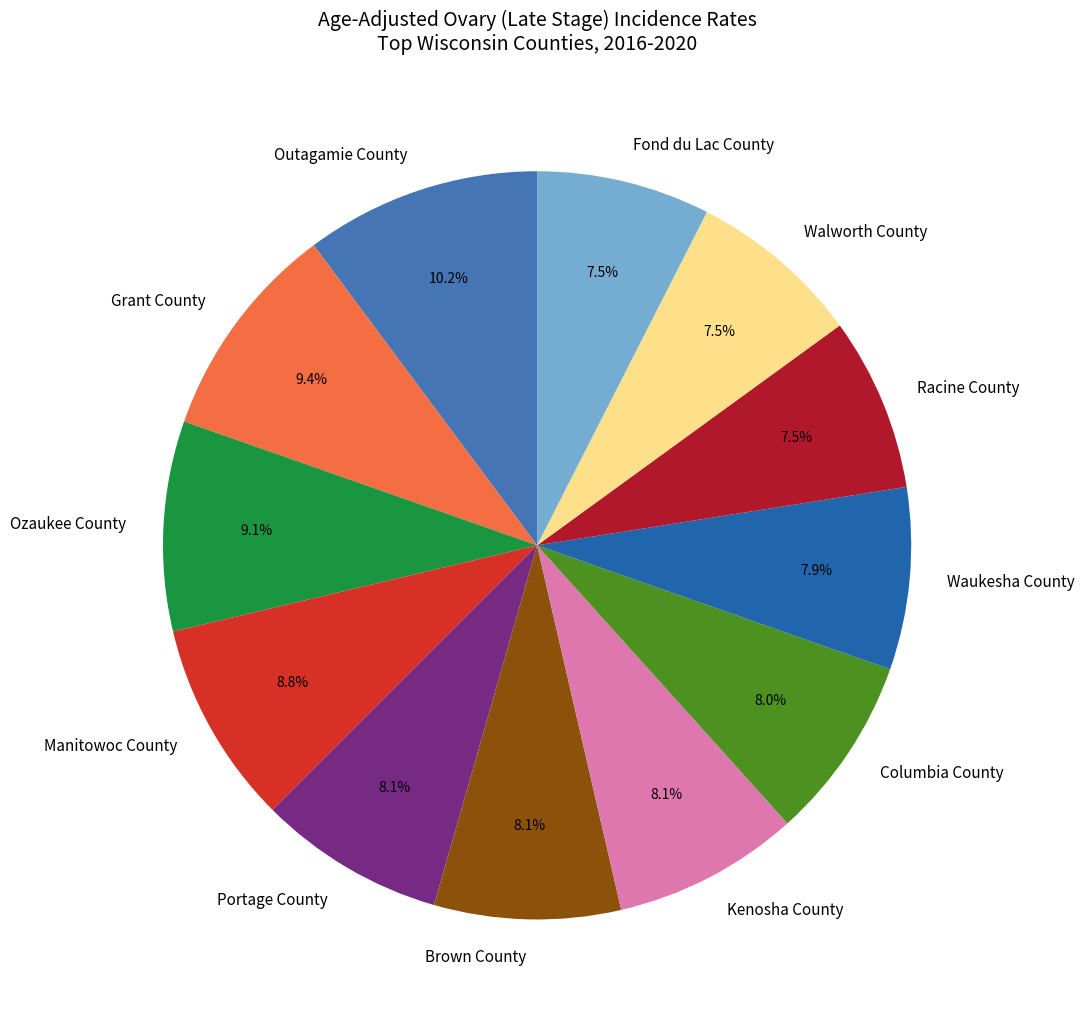

Does any single category account for the majority?

No